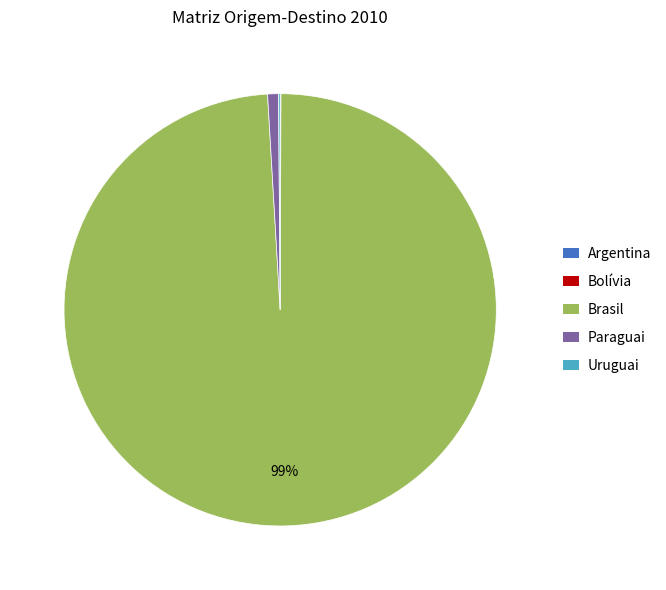

Does any single category account for the majority?

Yes